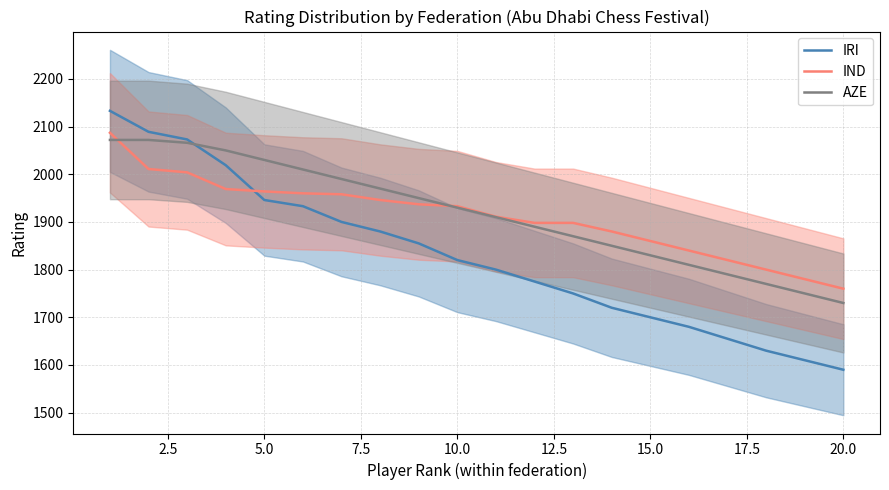

True or false: IRI has more than 0 interior local peaks.

False